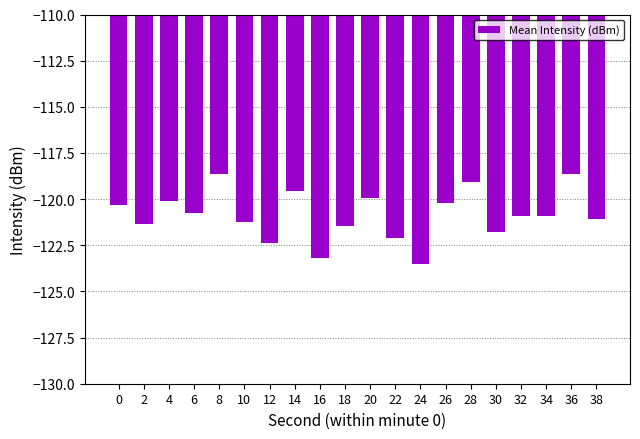

Are the bars grouped side by side (vs. stacked)?

No